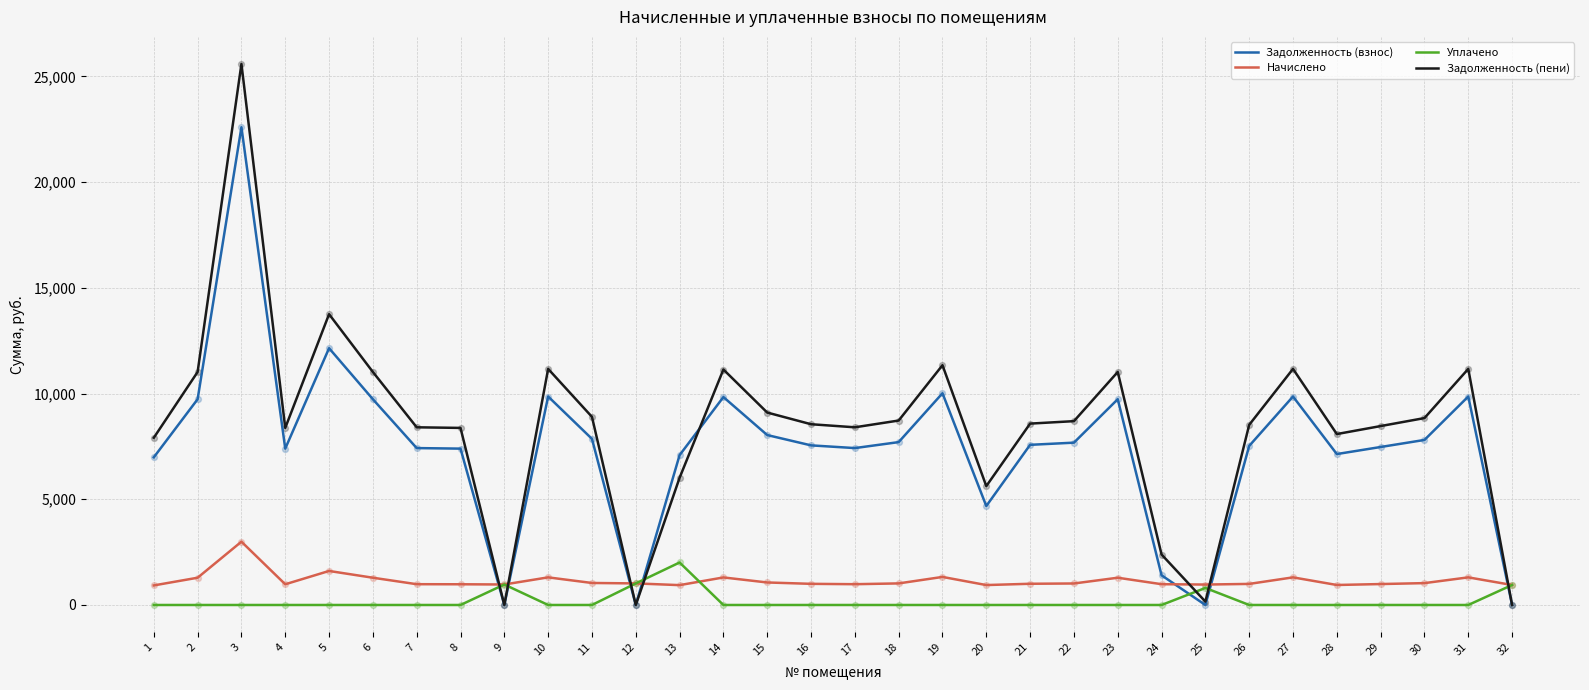

What is the total value across all series at 24?

4775.5